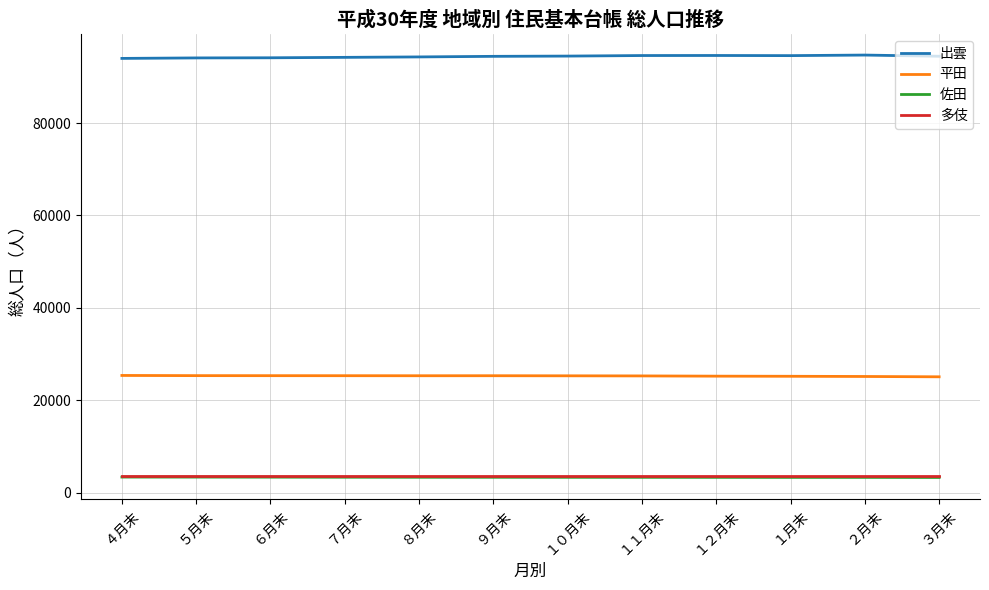

What is the spread (max minus min) of values at １１月末?

91267